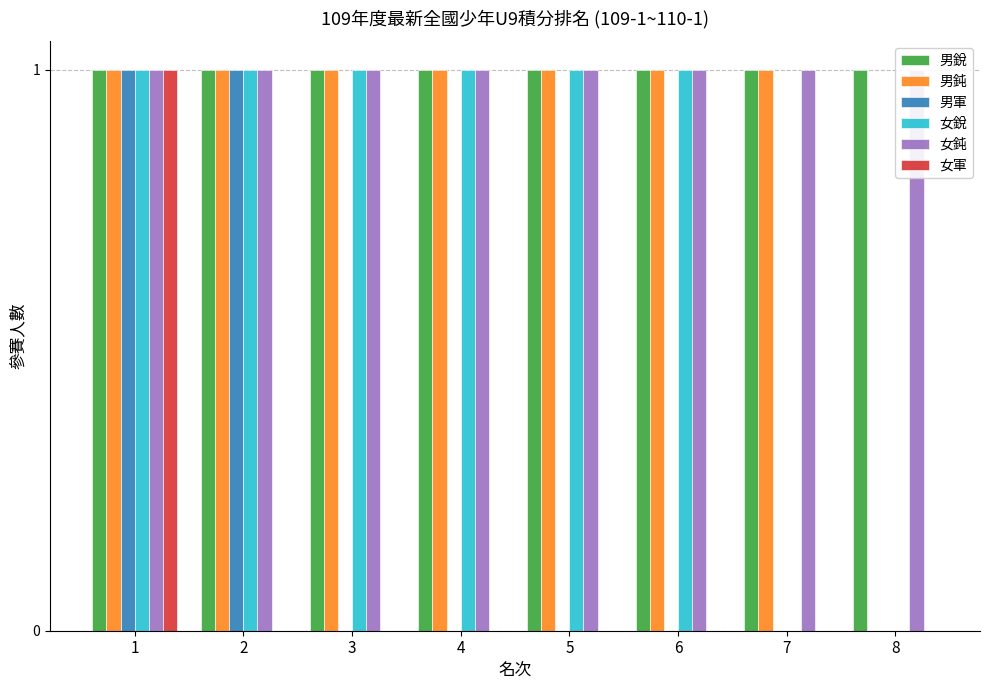

Which has a higher value, 7 or 3?

7